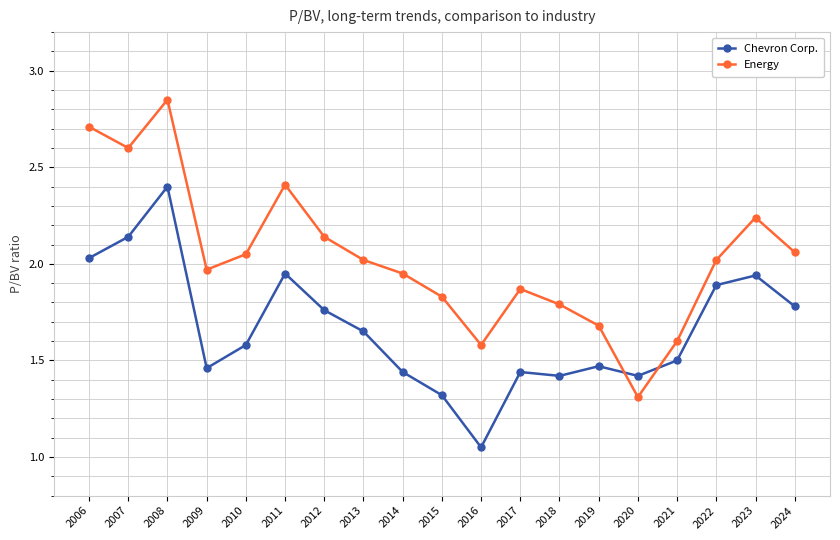

How many times do Chevron Corp. and Energy cross each other?

2